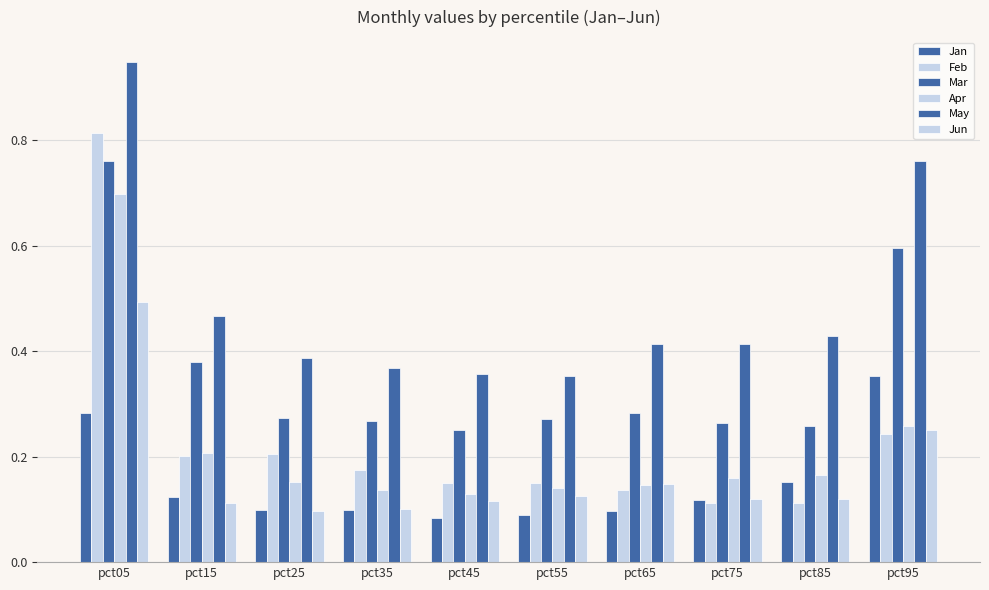

Reading left to right, transcribe all the data shown in this chart.

Jan: pct05=0.3	pct15=0.1	pct25=0.1	pct35=0.1	pct45=0.1	pct55=0.1	pct65=0.1	pct75=0.1	pct85=0.2	pct95=0.4
Feb: pct05=0.8	pct15=0.2	pct25=0.2	pct35=0.2	pct45=0.1	pct55=0.1	pct65=0.1	pct75=0.1	pct85=0.1	pct95=0.2
Mar: pct05=0.8	pct15=0.4	pct25=0.3	pct35=0.3	pct45=0.3	pct55=0.3	pct65=0.3	pct75=0.3	pct85=0.3	pct95=0.6
Apr: pct05=0.7	pct15=0.2	pct25=0.2	pct35=0.1	pct45=0.1	pct55=0.1	pct65=0.1	pct75=0.2	pct85=0.2	pct95=0.3
May: pct05=0.9	pct15=0.5	pct25=0.4	pct35=0.4	pct45=0.4	pct55=0.4	pct65=0.4	pct75=0.4	pct85=0.4	pct95=0.8
Jun: pct05=0.5	pct15=0.1	pct25=0.1	pct35=0.1	pct45=0.1	pct55=0.1	pct65=0.1	pct75=0.1	pct85=0.1	pct95=0.3